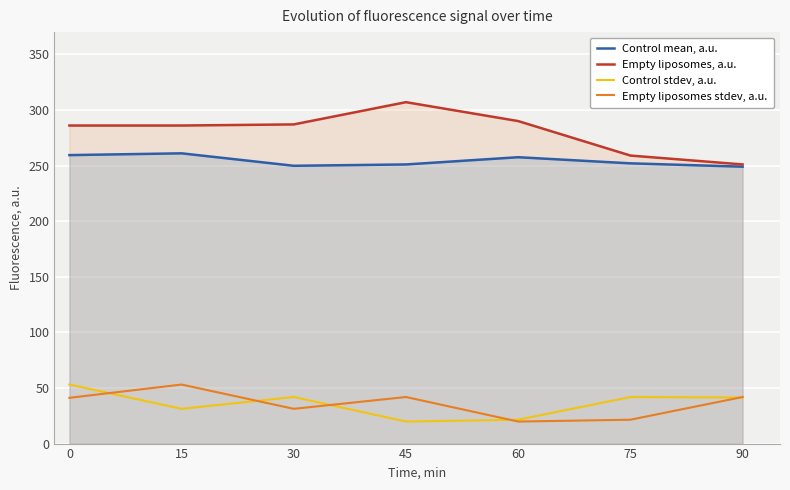

Reading right to left, list all the values displayed in this chart.

Control mean, a.u.: 249.0	252.0	257.5	251.0	249.8	261.0	259.4
Empty liposomes, a.u.: 251.0	259.0	290.0	307.0	287.0	286.0	286.0
Control stdev, a.u.: 41.4	41.9	21.5	19.8	41.9	31.3	53.1
Empty liposomes stdev, a.u.: 41.9	21.5	19.8	41.9	31.3	53.1	41.1